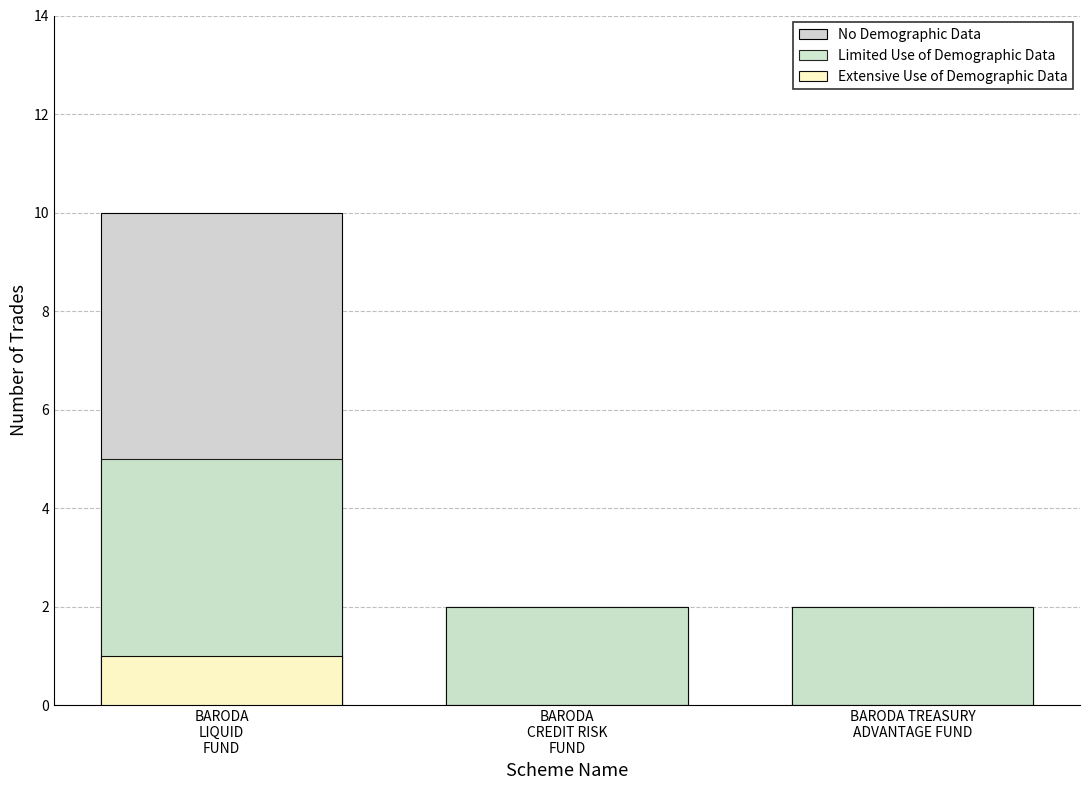

How many bars are there in total?

9